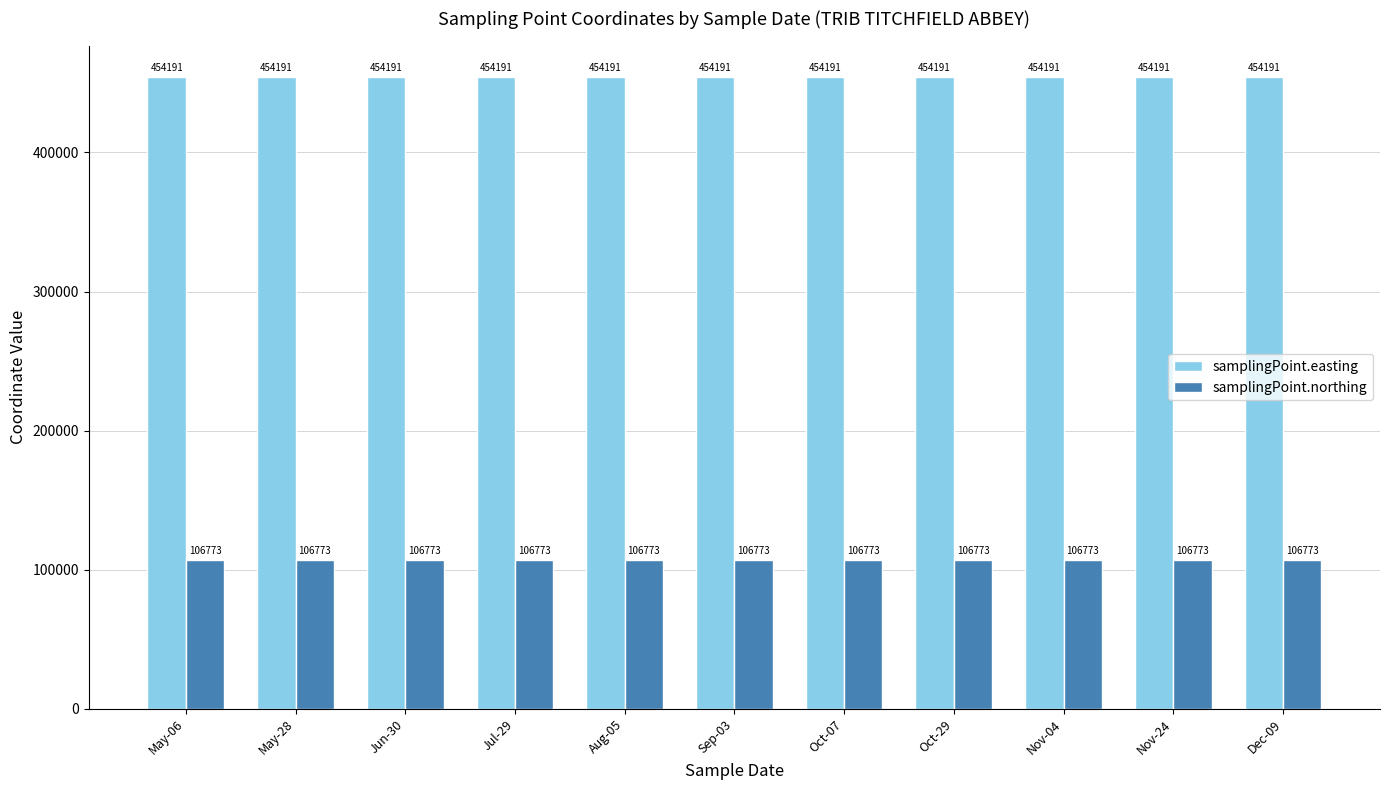

The value of samplingPoint.northing at May-28 is 40765. True or false?

False